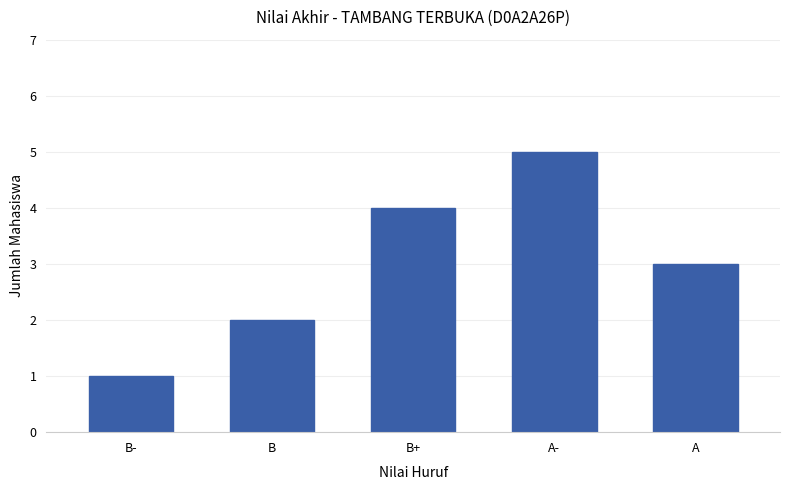

Does the chart contain stacked bars?

No